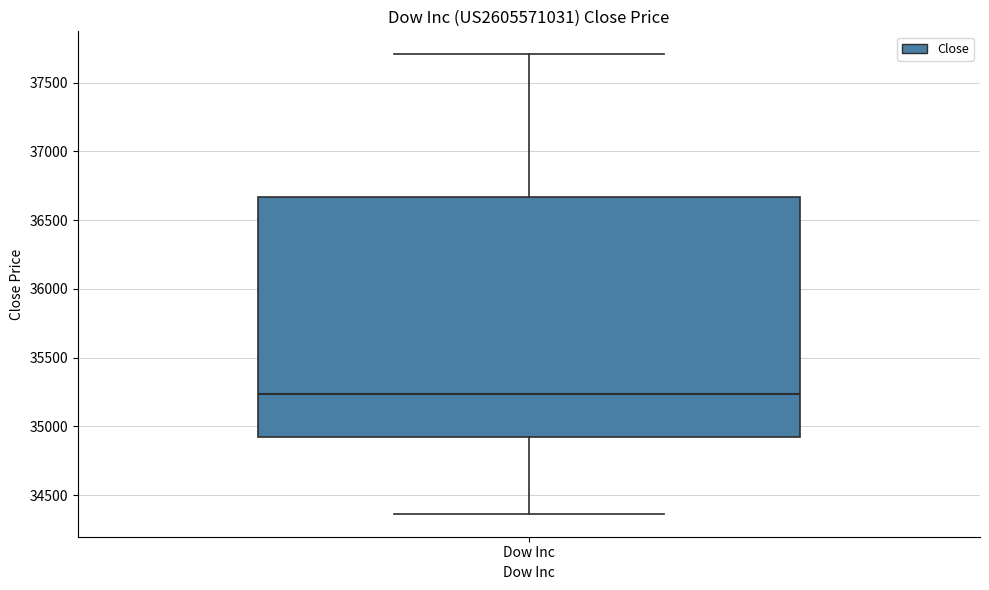

Transcribe this box plot: give where the median line is, the range the box spans, and where the two whiskers end, as read against the y-axis. The values are not printed on the chart, so give them approximately, as read against the axis.

median 35250, box 34950 to 36650, whiskers 34350 to 37700